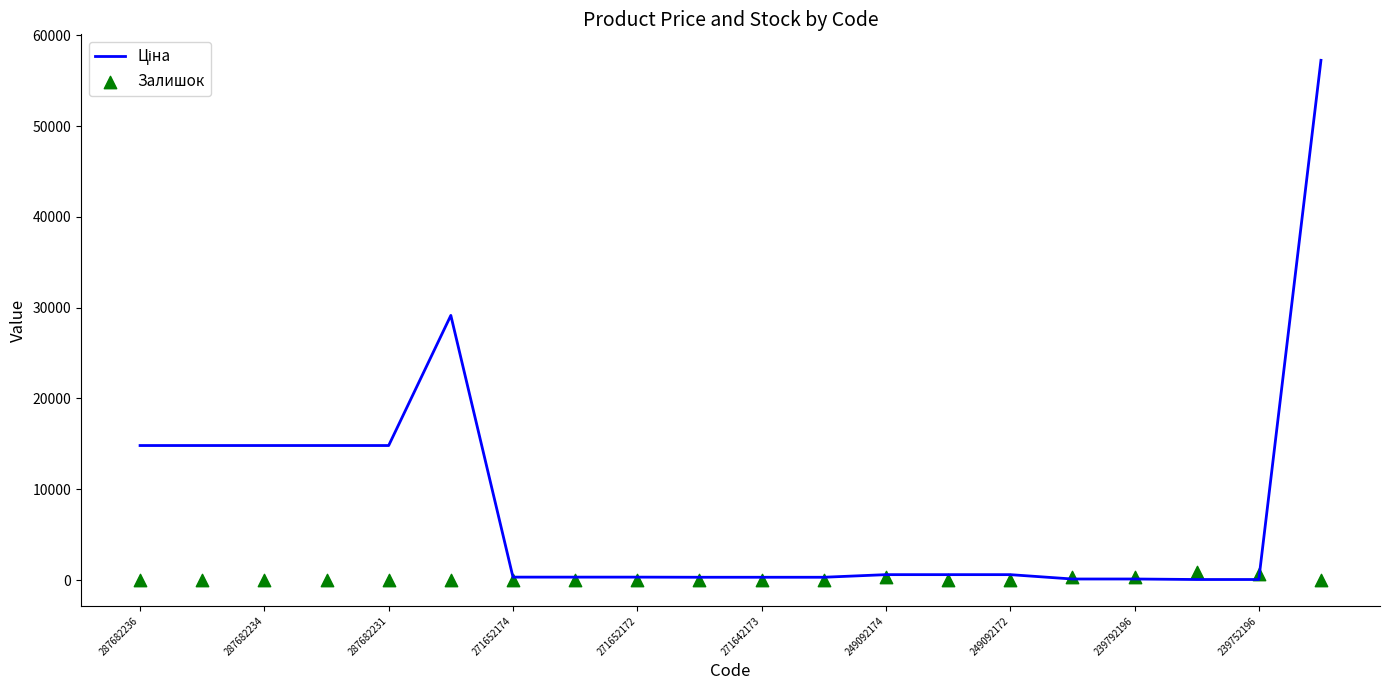

What are all the series names shown in the legend?

Ціна, Залишок